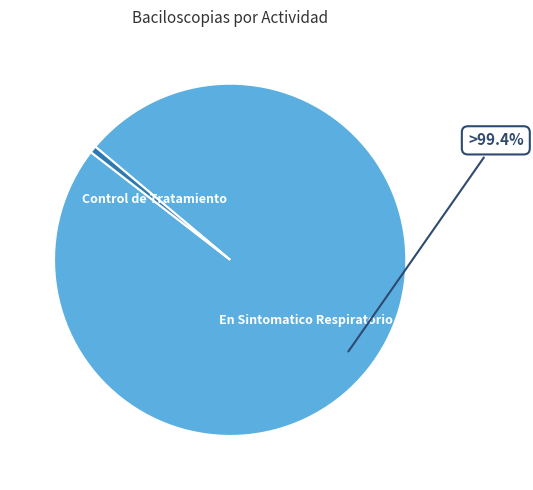

Is there a majority slice in this chart?

Yes